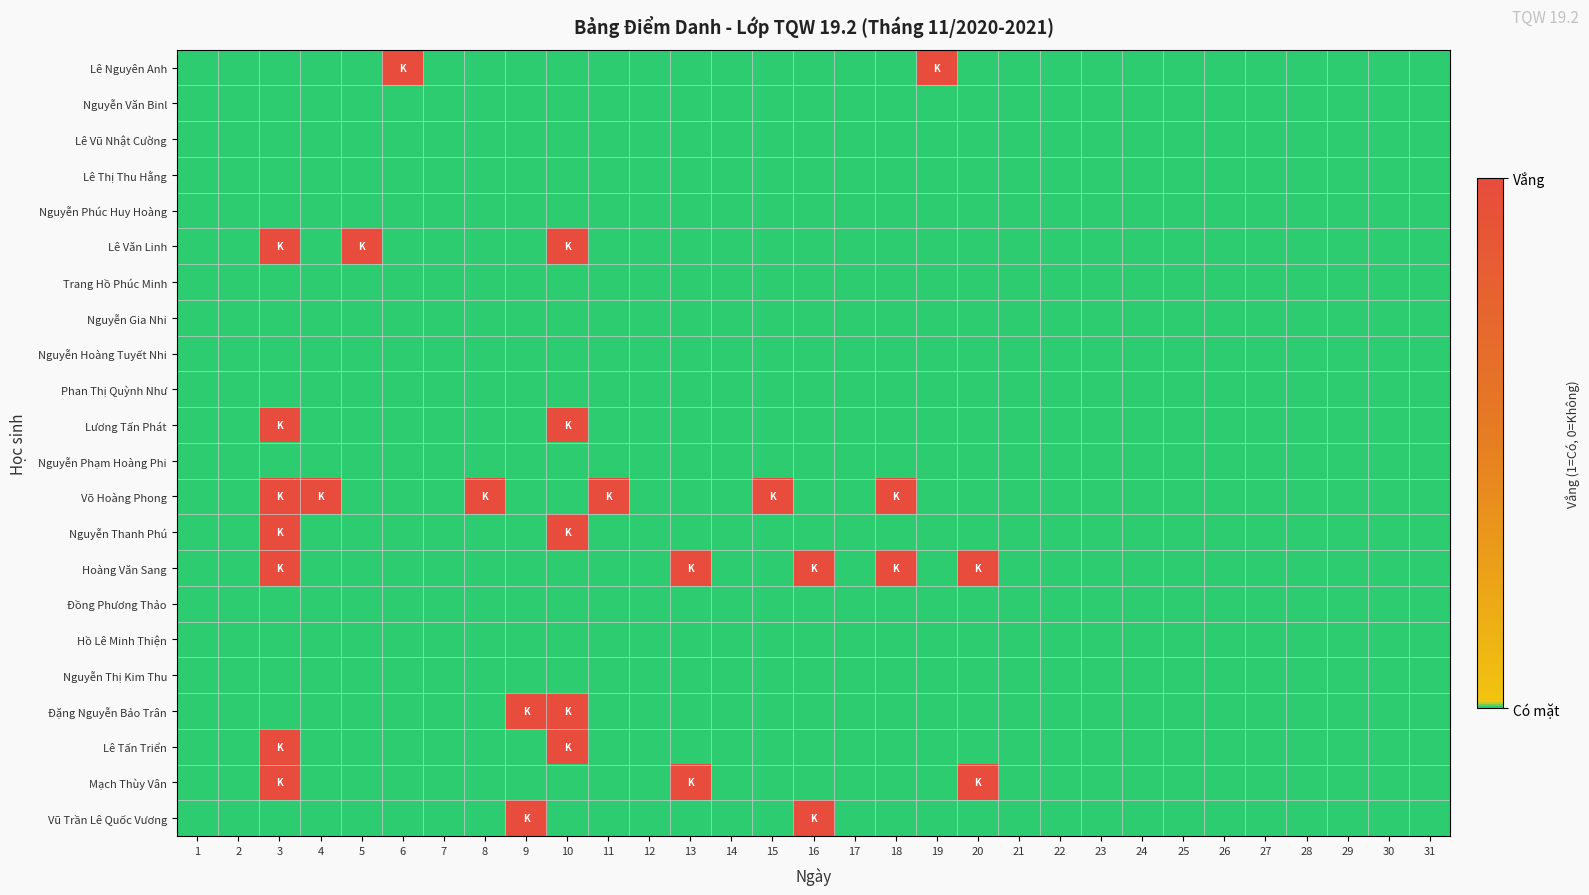

Count the number of categories in the chart.

31